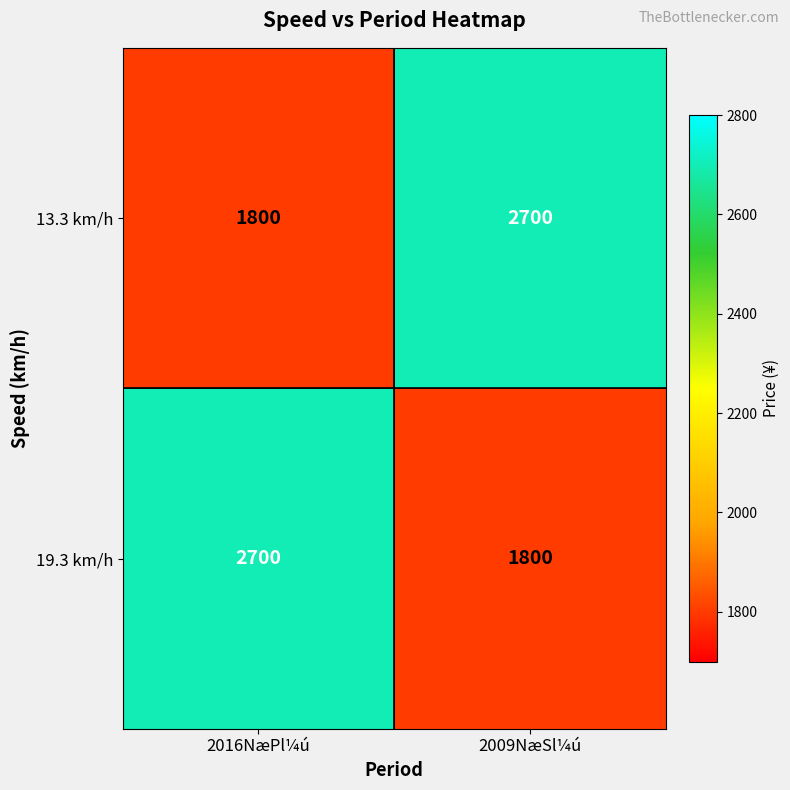

What is the sum of the 19.3 km/h values at 2009NæSl¼ú and 2016NæPl¼ú?

4500